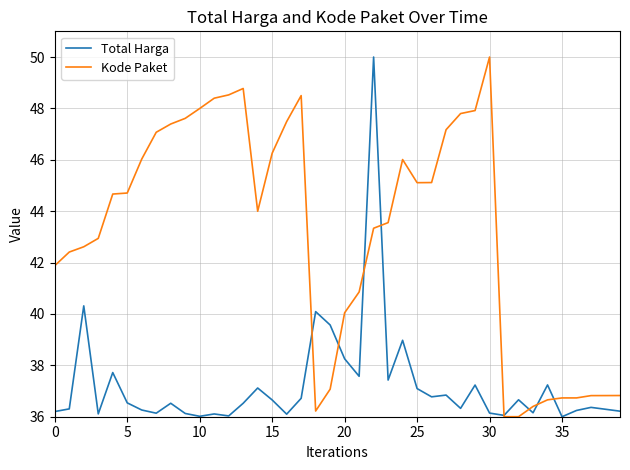

Which series has the largest total across all categories?

Kode Paket